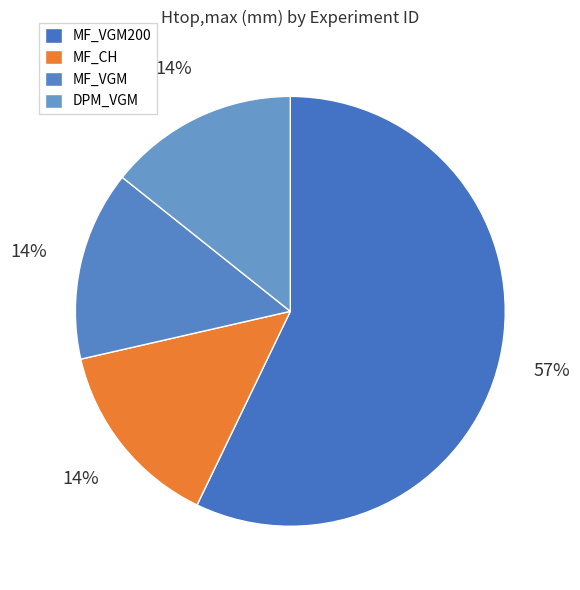

How many slices are in this pie chart?

4